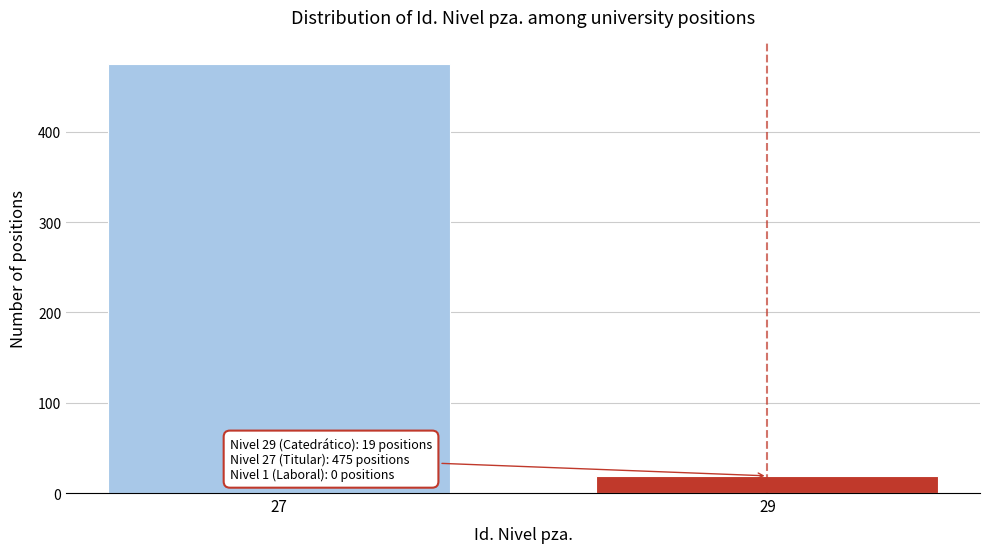

Reading left to right, extract all data points from this chart.

27=475	29=19